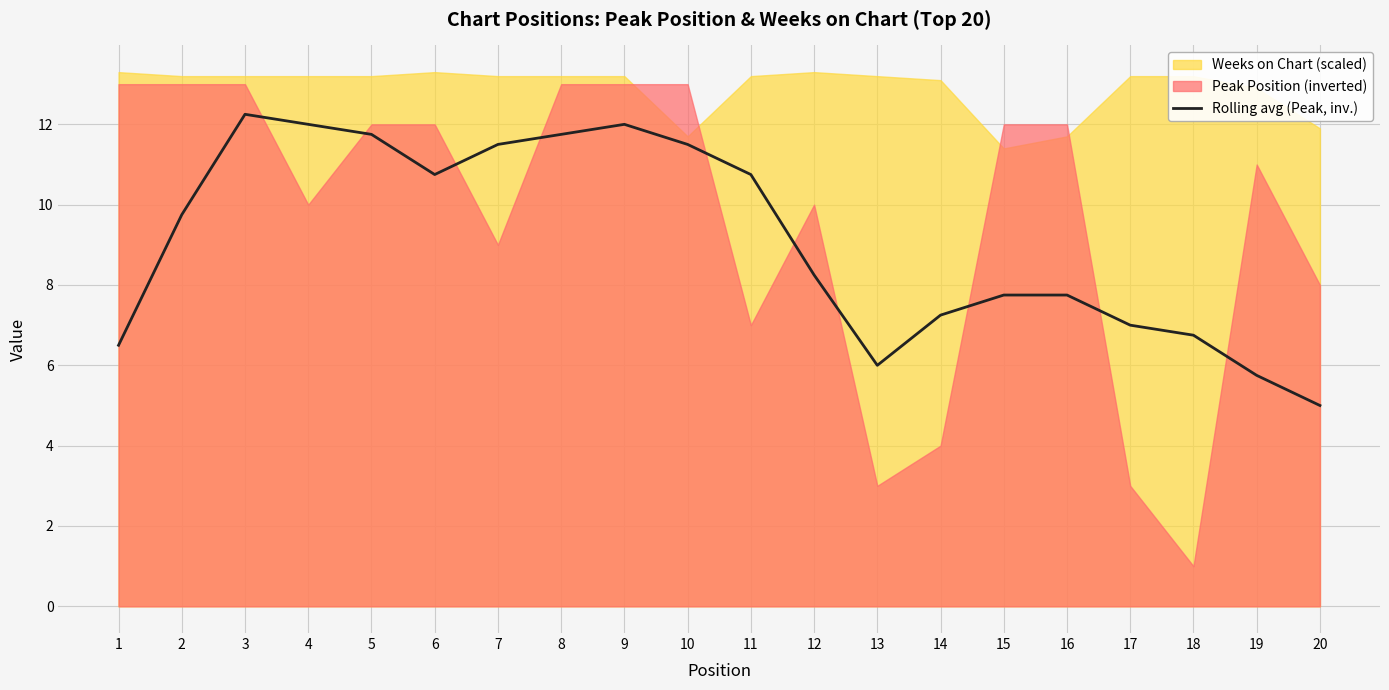

How many interior local valleys (lower than both neighbors) does the data have?

2